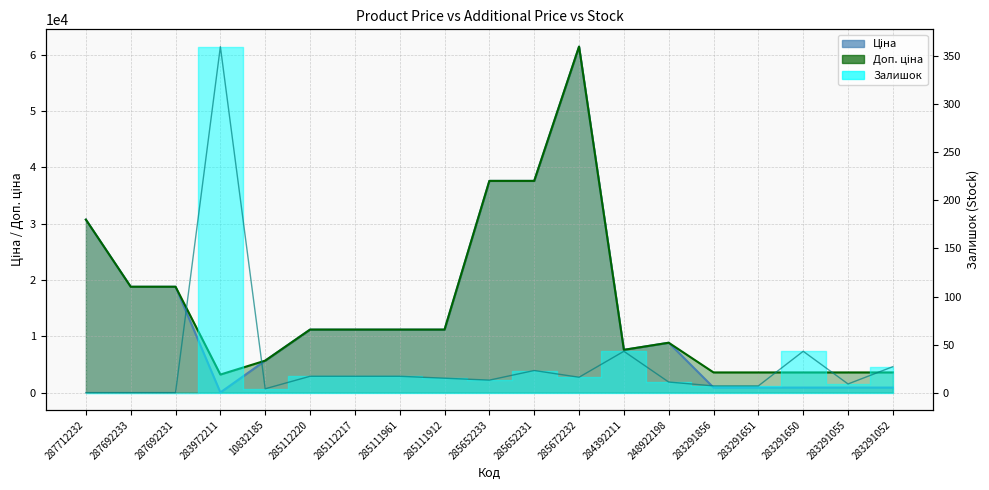

Reading left to right, transcribe all the data shown in this chart.

Ціна: 30717.1	18796.8	18796.8	32.0	5673.8	11188.2	11188.2	11188.2	11188.2	37593.6	37593.6	61434.3	7596.5	8856.7	895.9	895.9	895.9	895.9	895.9
Доп. ціна: 30717.1	18796.8	18796.8	3205.0	5673.8	11188.2	11188.2	11188.2	11188.2	37593.6	37593.6	61434.3	7596.5	8856.7	3583.6	3583.6	3583.6	3583.6	3583.6
Залишок: 0.0	0.0	0.0	360.0	4.0	17.0	17.0	17.0	15.0	13.0	23.0	16.0	43.0	11.0	7.0	7.0	43.0	9.0	27.0